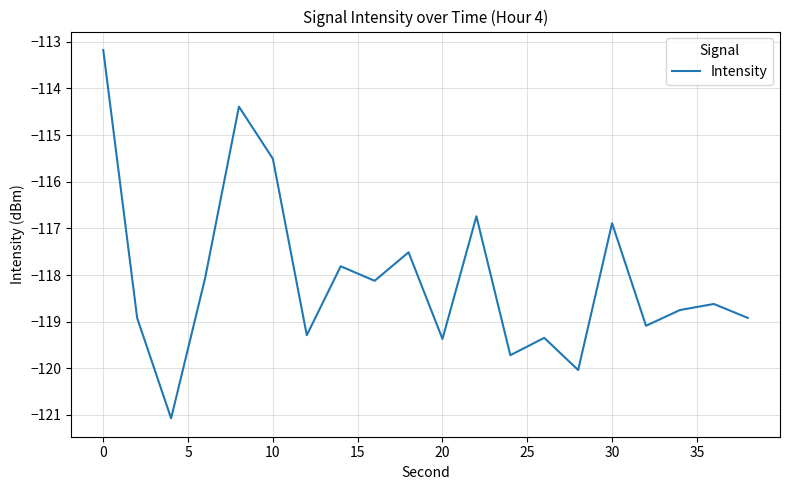

What is the maximum value shown in the chart?

-113.2